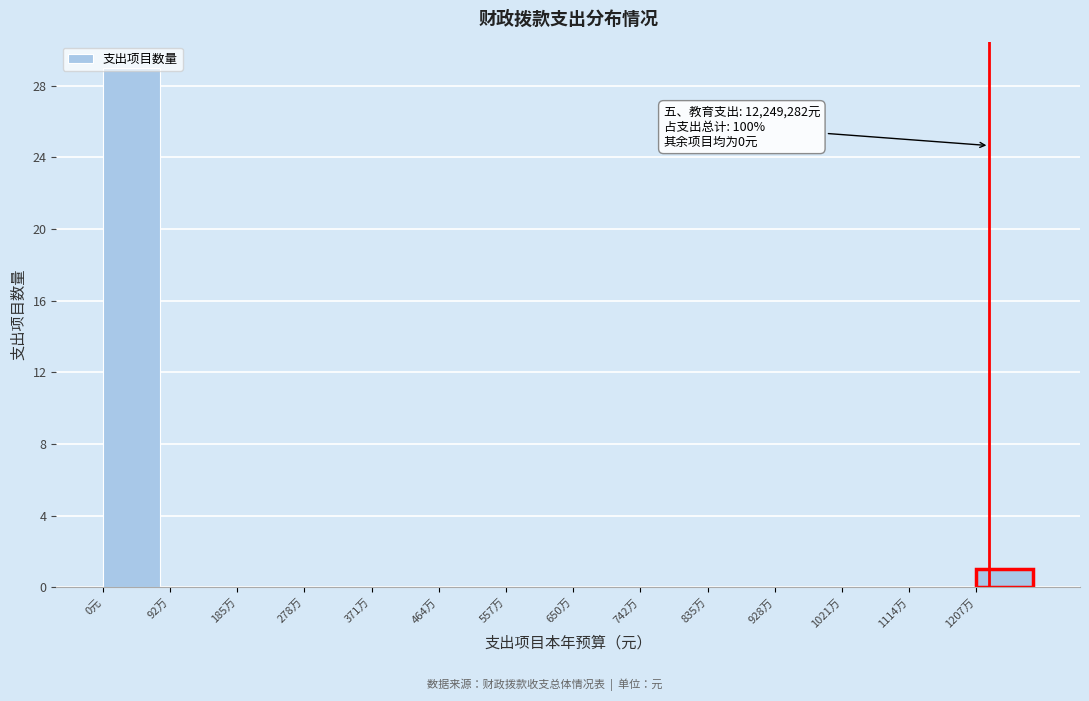

The chart shows a value of 1 at 1207万. True or false?

True